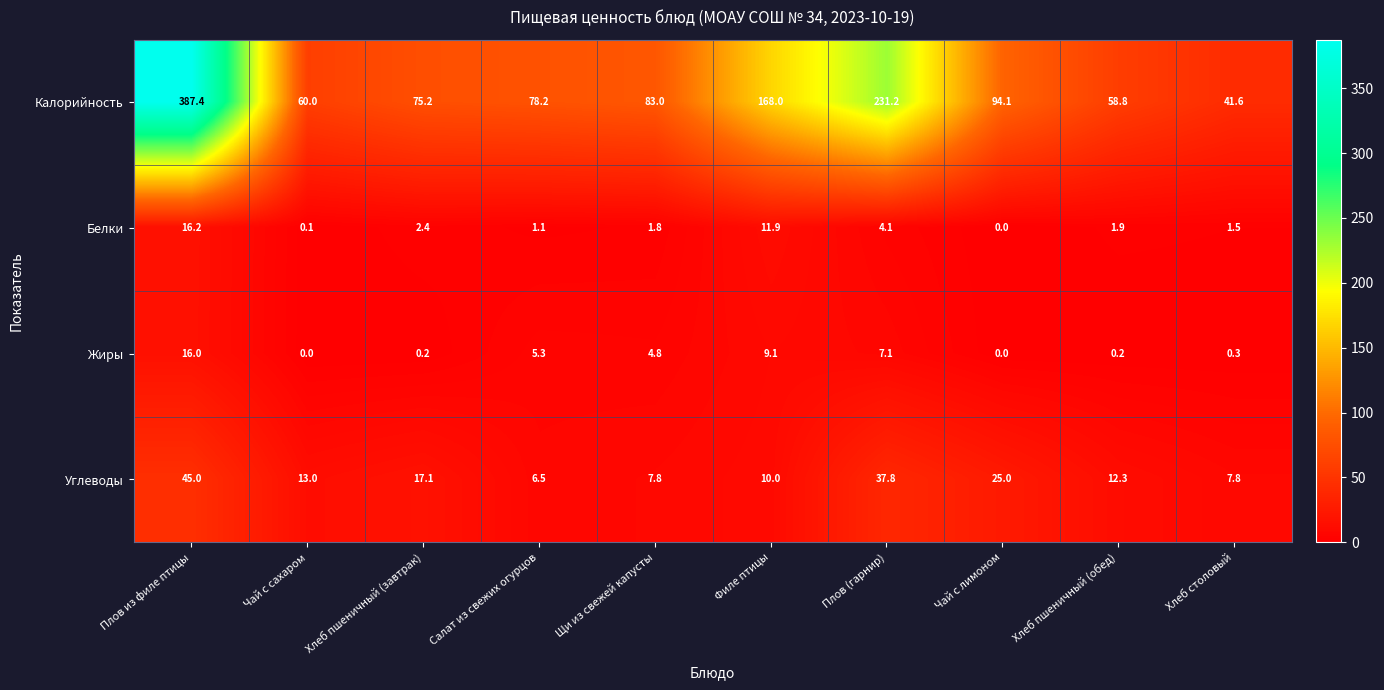

What is the difference between the highest and lowest values at Плов (гарнир)?

227.1